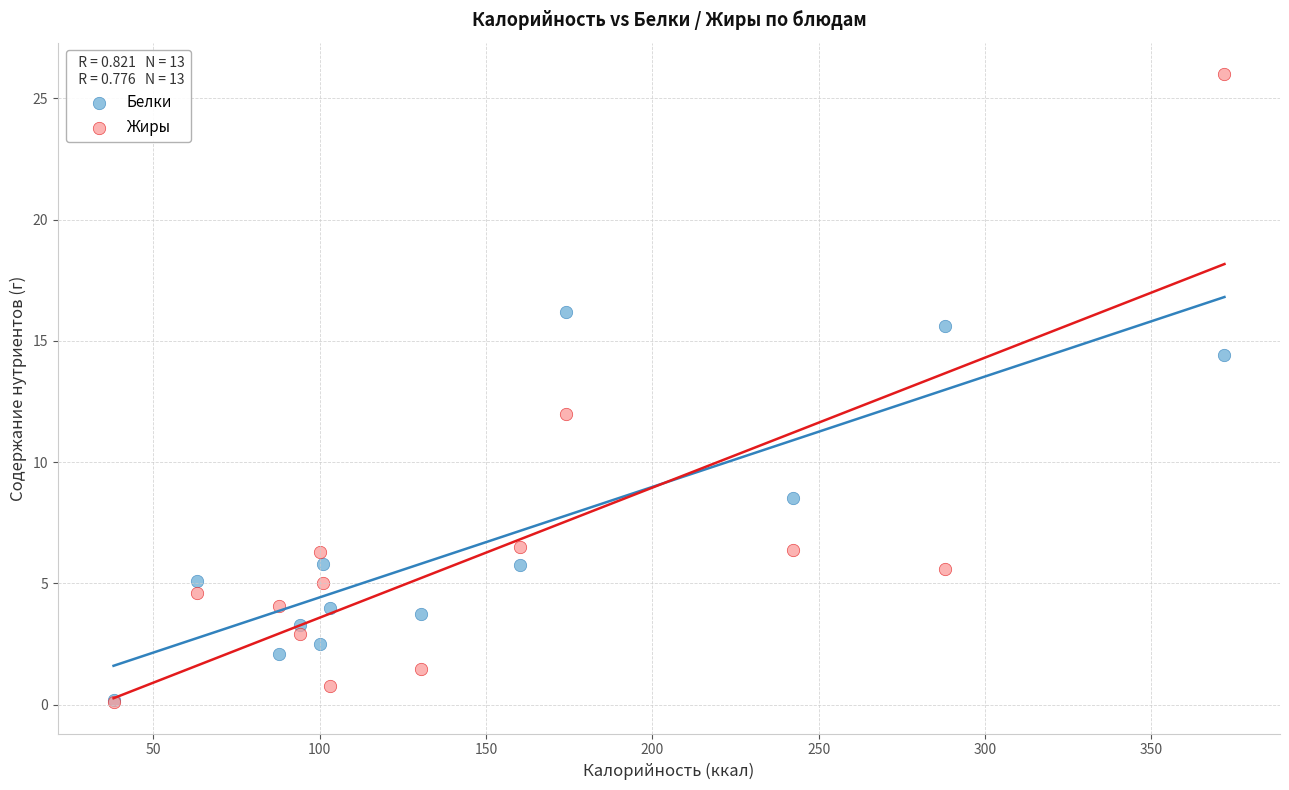

In the Жиры series, what Y value is closest to 13?

12.0